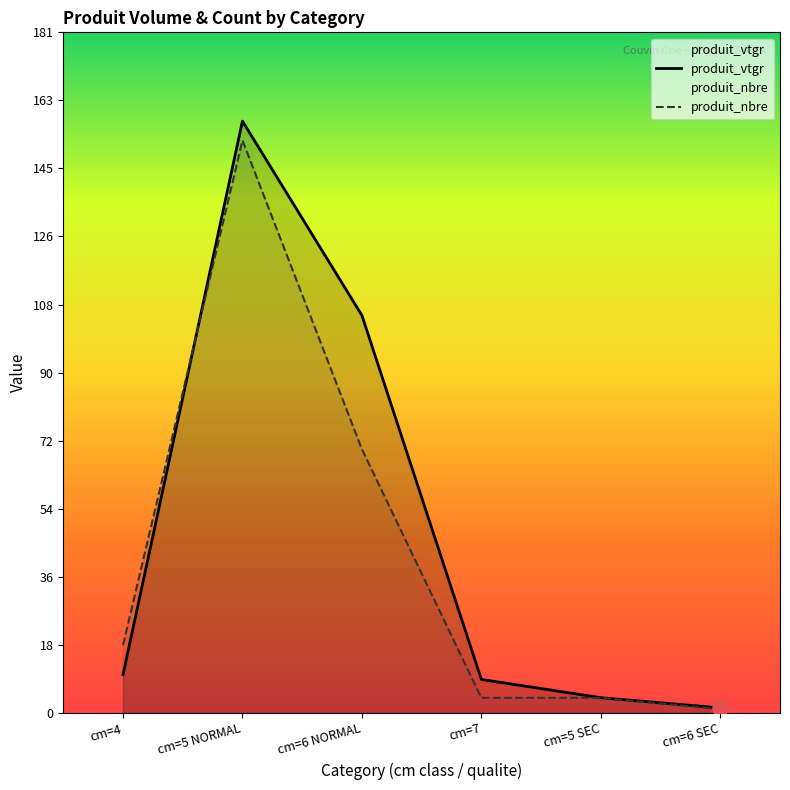

Which series has the largest total across all categories?

produit_vtgr